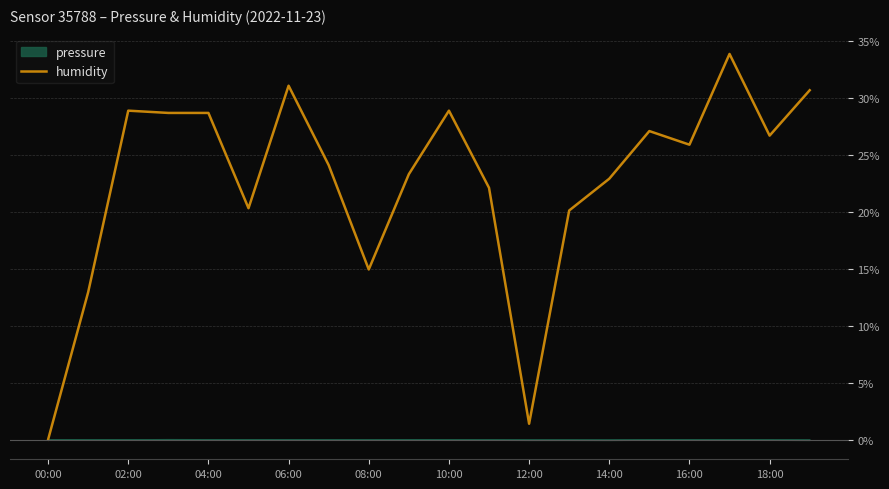

Does the chart have visible grid lines?

Yes